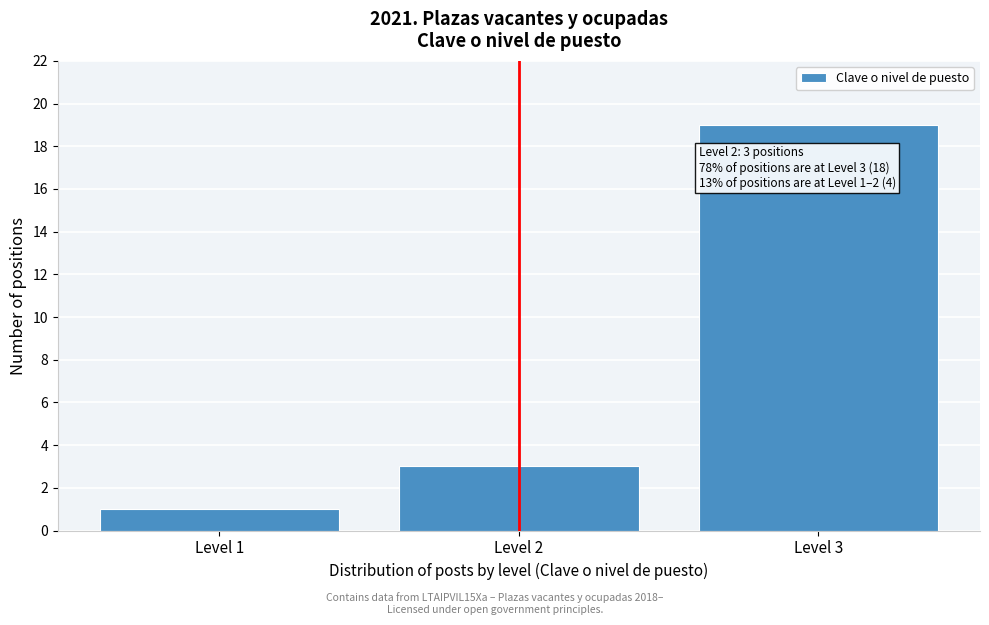

Which range on the x-axis has the tallest bar?

2.5 to 3.5